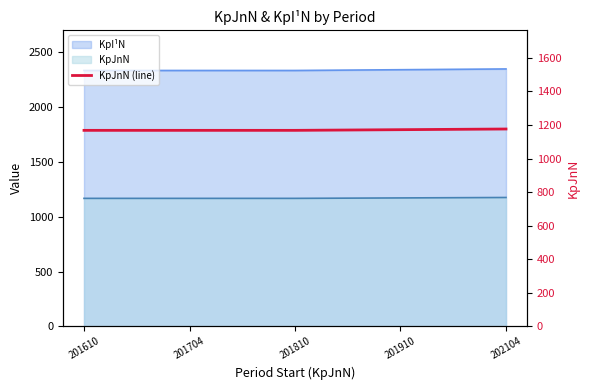

Between 201704 and 201810, which is larger?

201704